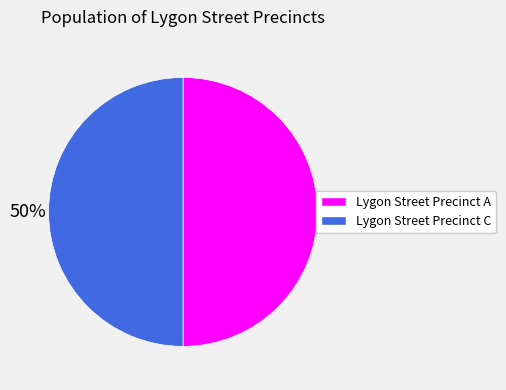

To the nearest percent, what portion does Lygon Street Precinct A represent?

50%